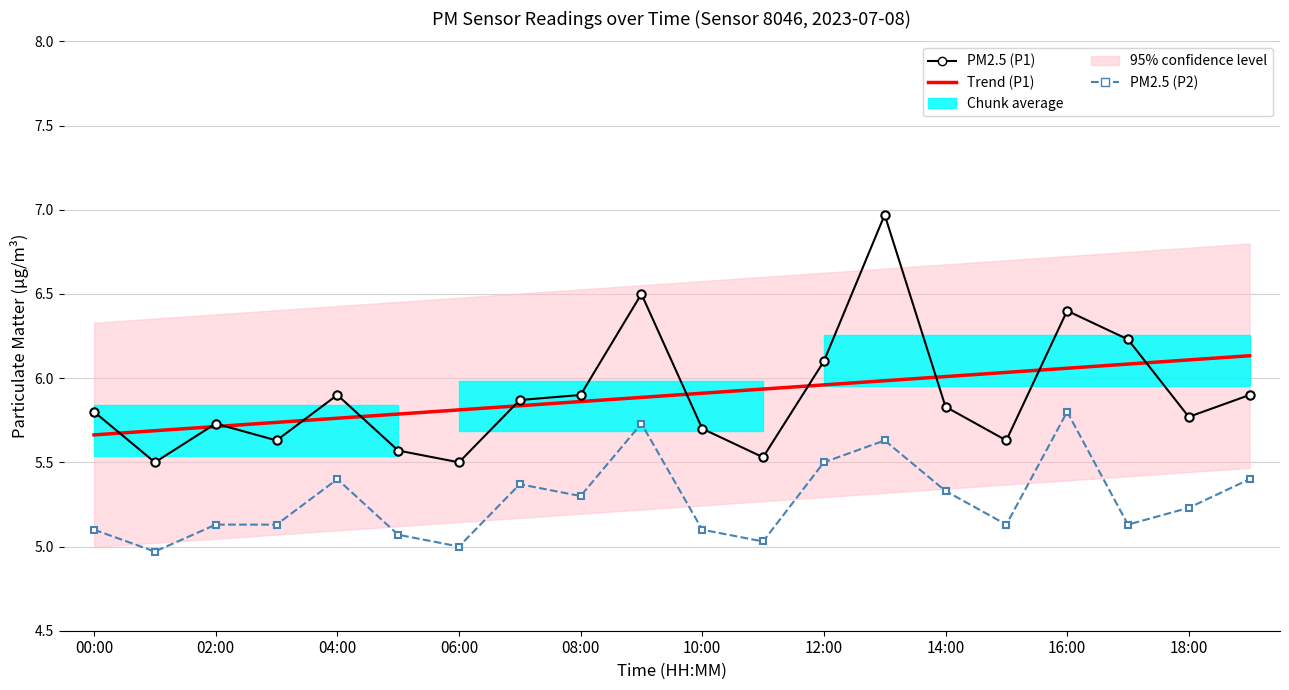

Reading left to right, extract all data points from this chart.

Trend (P1): 5.7	5.7	5.7	5.7	5.8	5.8	5.8	5.8	5.9	5.9	5.9	5.9	6.0	6.0	6.0	6.0	6.1	6.1	6.1	6.1
PM2.5 (P1): 5.8	5.5	5.7	5.6	5.9	5.6	5.5	5.9	5.9	6.5	5.7	5.5	6.1	7.0	5.8	5.6	6.4	6.2	5.8	5.9
PM2.5 (P2): 5.1	5.0	5.1	5.1	5.4	5.1	5.0	5.4	5.3	5.7	5.1	5.0	5.5	5.6	5.3	5.1	5.8	5.1	5.2	5.4